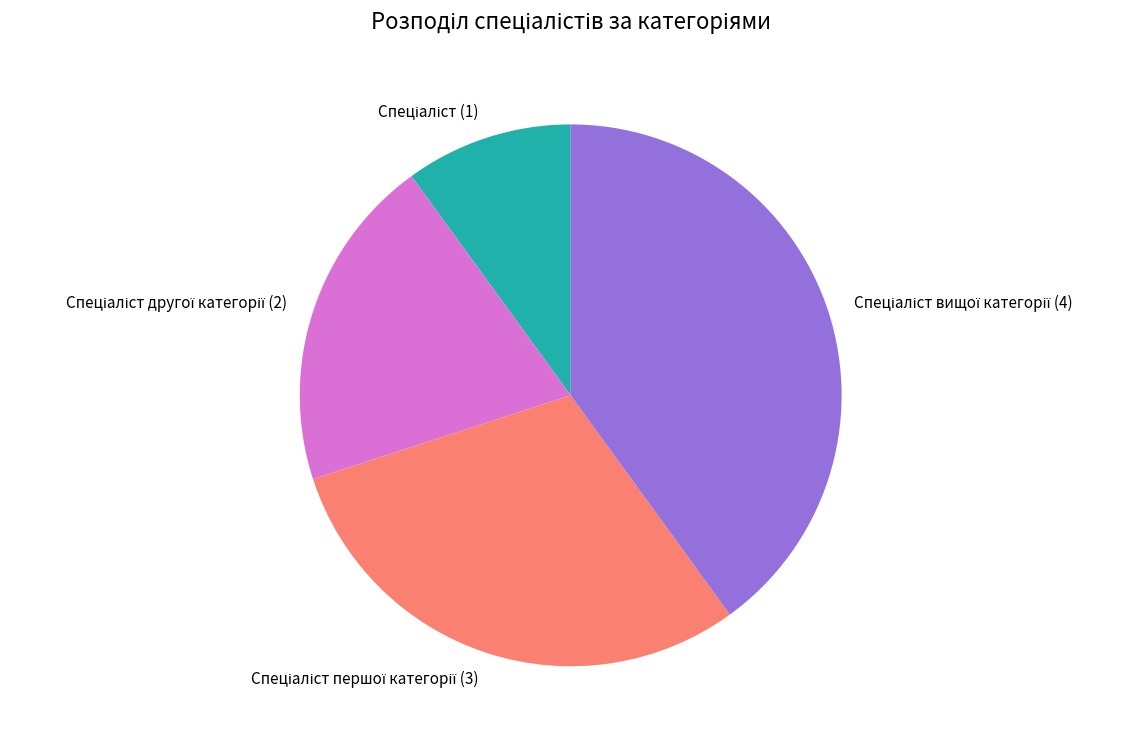

Is there a majority slice in this chart?

No